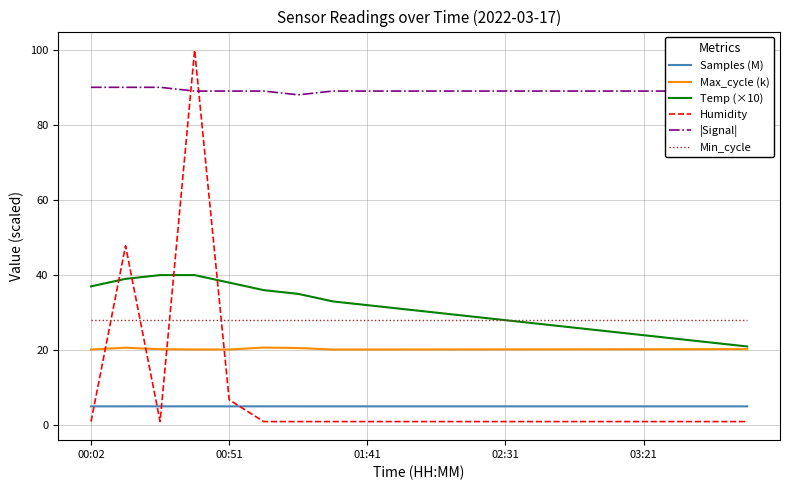

Which series has the largest total across all categories?

|Signal|